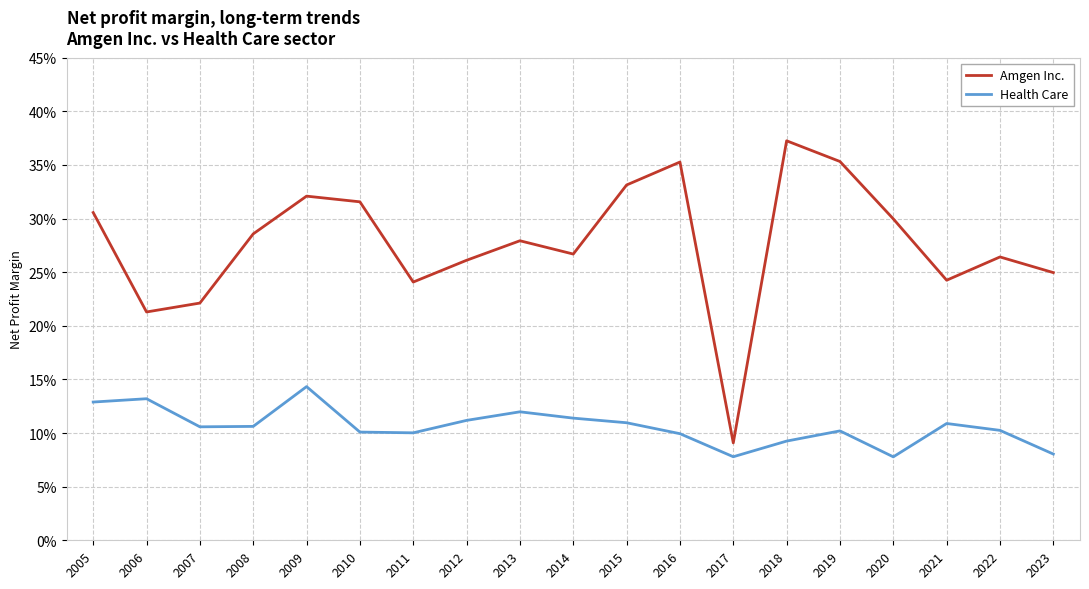

At which label does Health Care reach its minimum?

2020